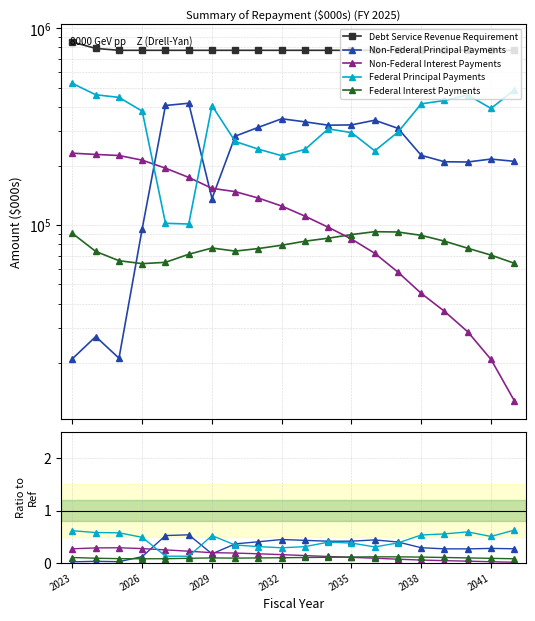

Read the Non-Federal Principal Payments value at 16.

0.3